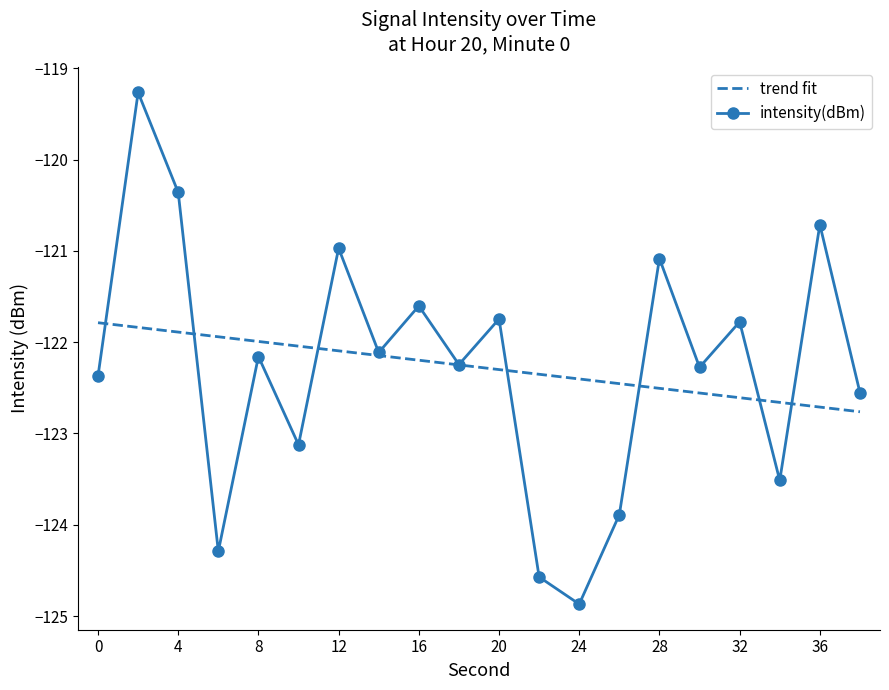

How many data points are above -122?

8